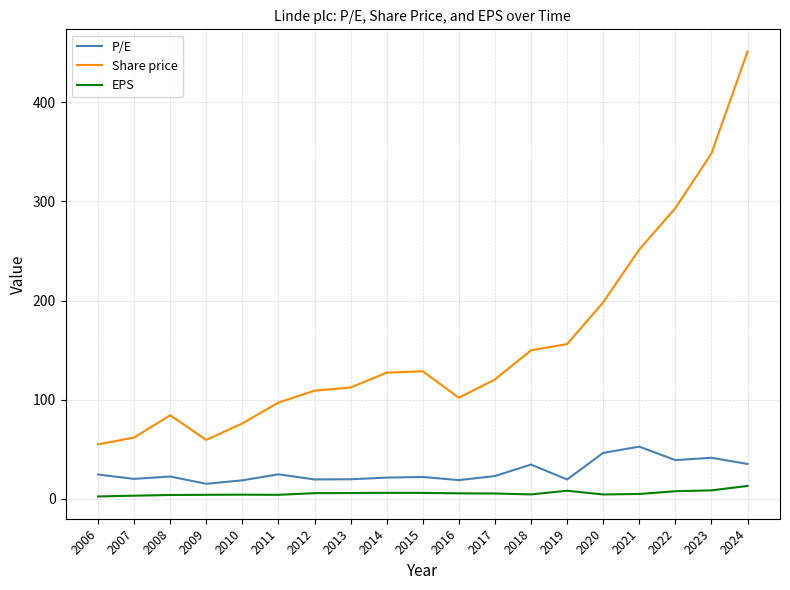

What value does the EPS series have at 2018?

4.3